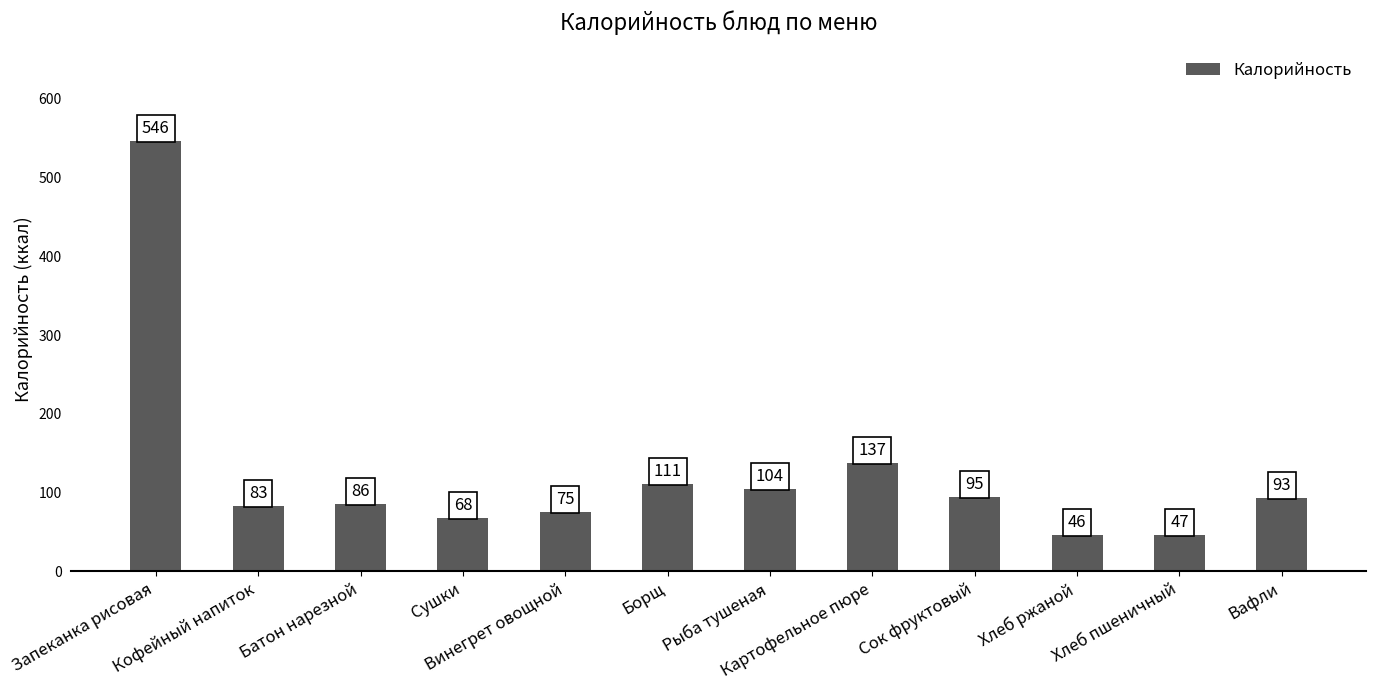

What is the label of the 5th bar from the left?

Винегрет овощной